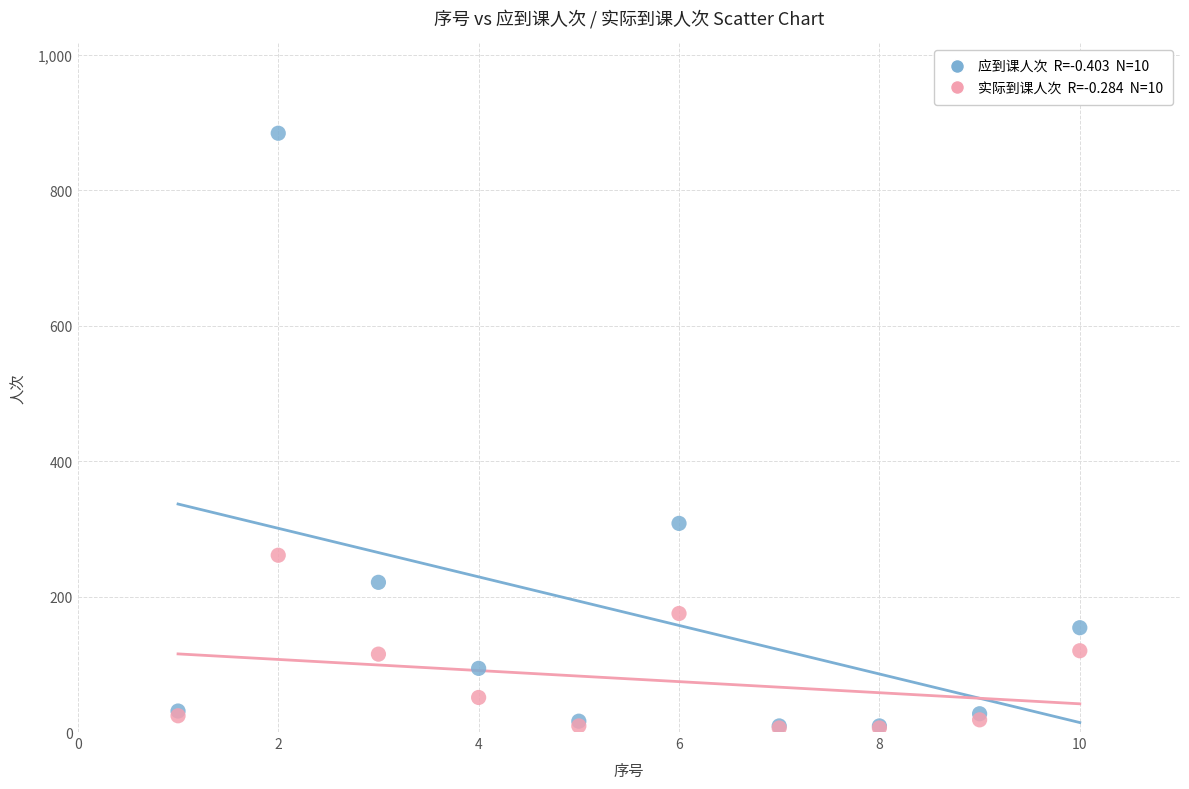

Across all series, what Y value is closest to 445?

308